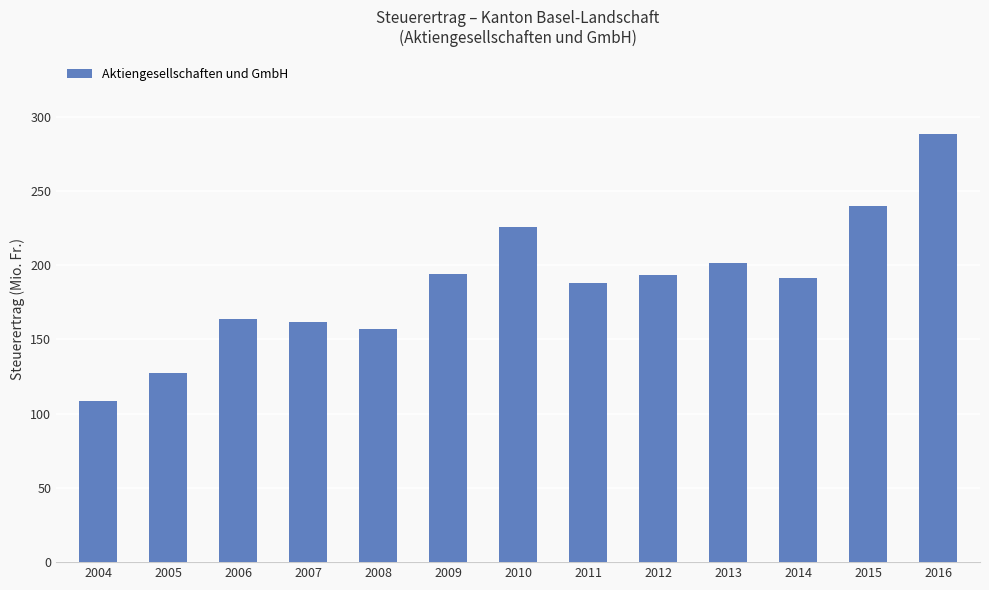

True or false: the data shows 251.3 at 2014.

False